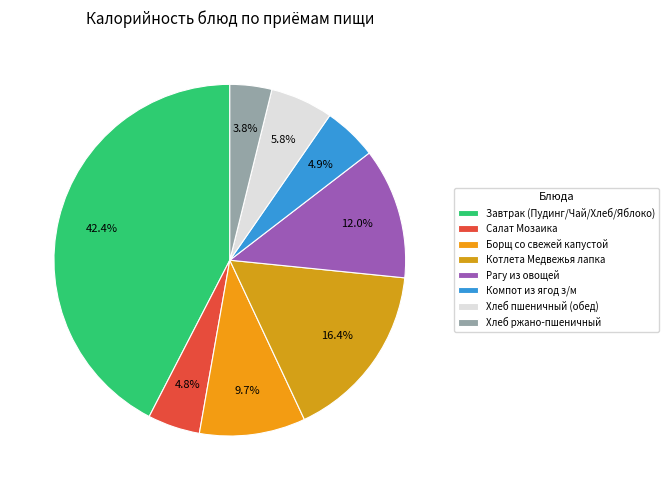

True or false: Борщ со свежей капустой accounts for 21% of the total.

False